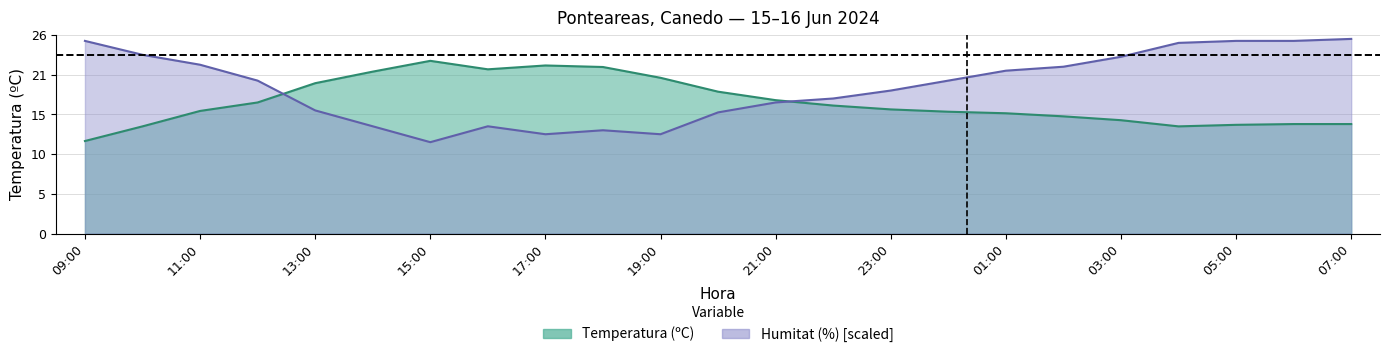

The value of Temperatura (ºC) at 11:00 is 15.9. True or false?

True